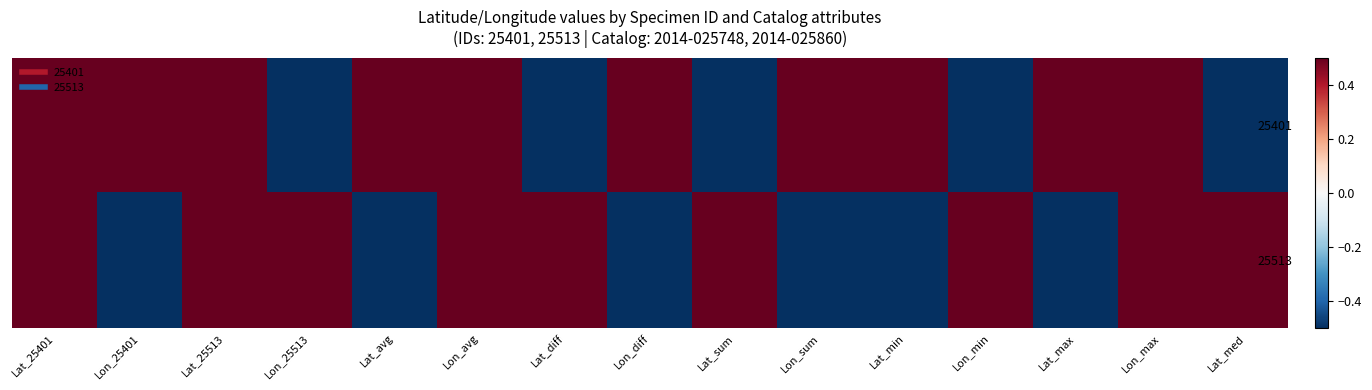

Which series has the widest spread of values?

25401